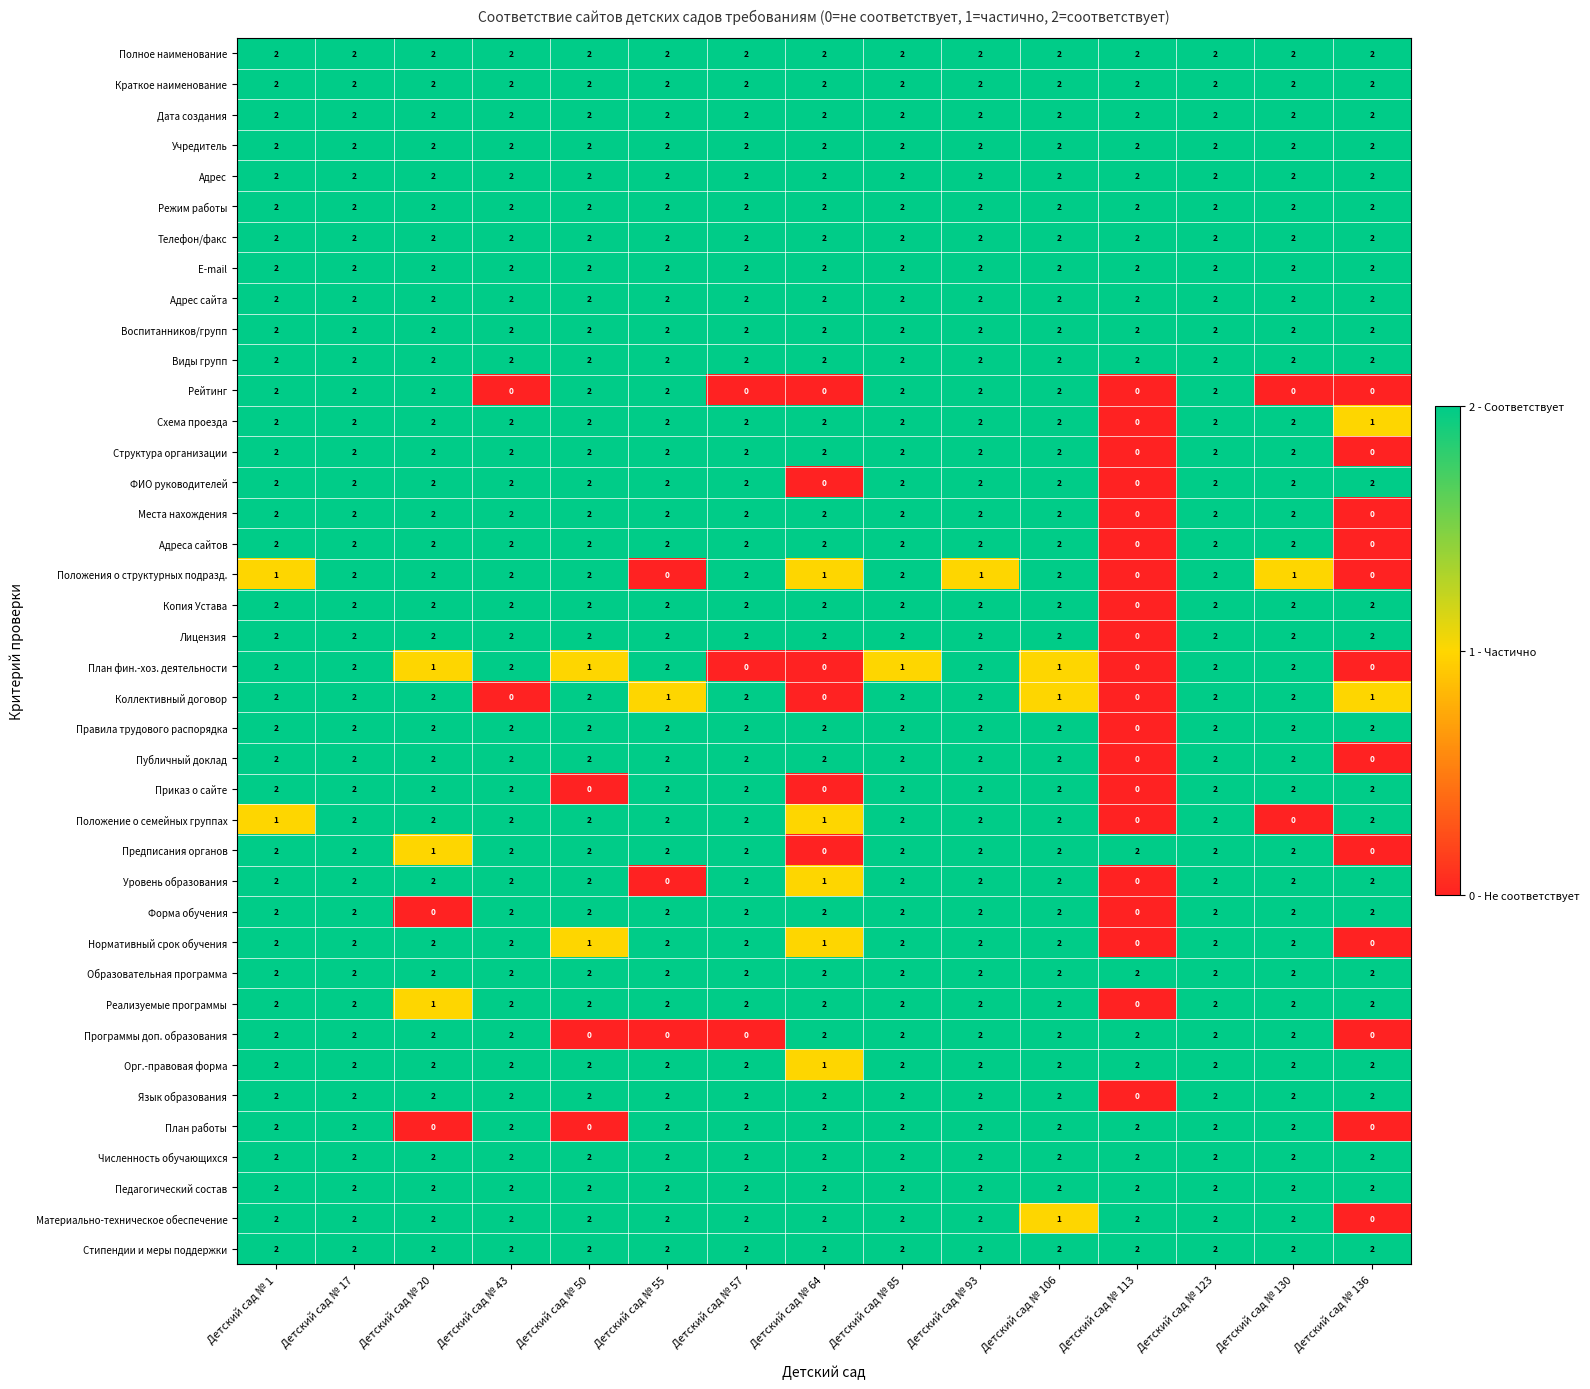

The План фин.-хоз. деятельности series shows 2 at Детский сад № 17. True or false?

True